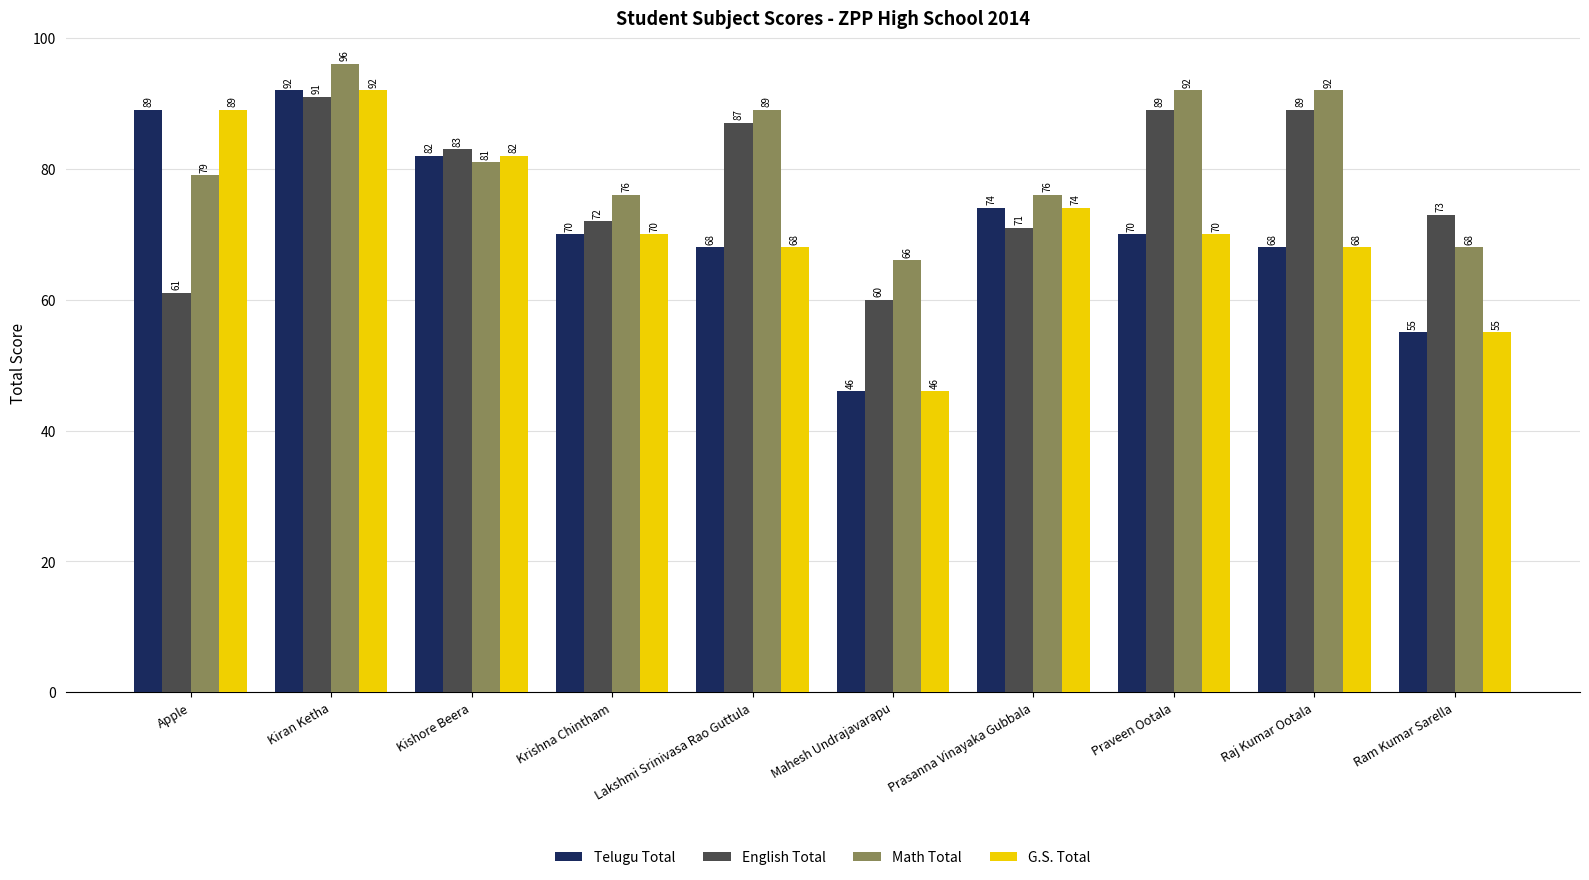

Read the Telugu Total value at Lakshmi Srinivasa Rao Guttula, to the nearest 10.

70